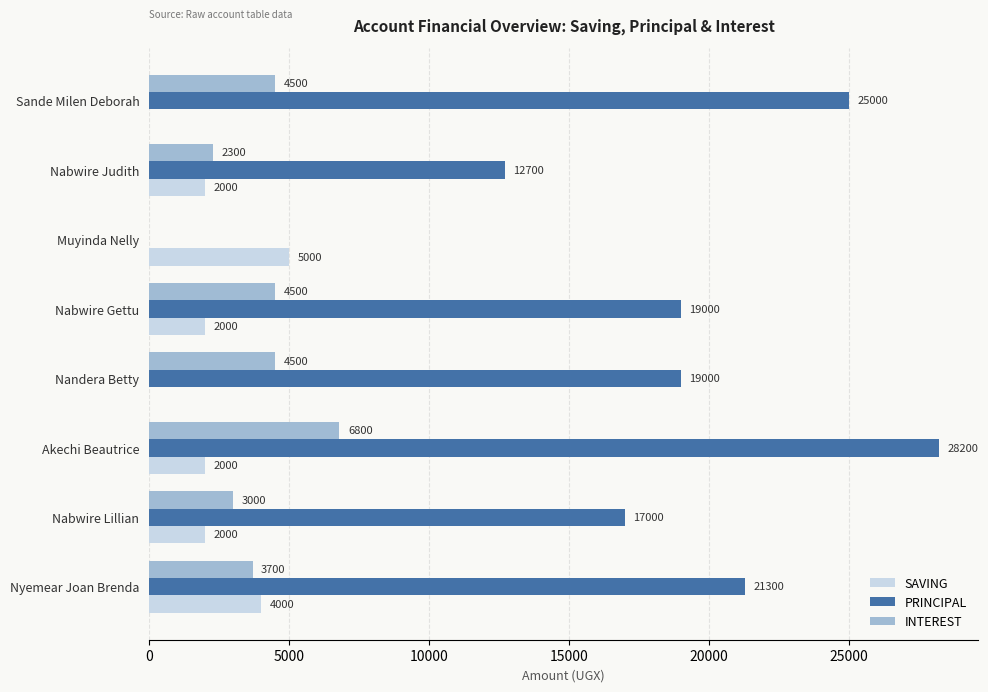

At which category is the sum across all series the highest?

Akechi Beautrice